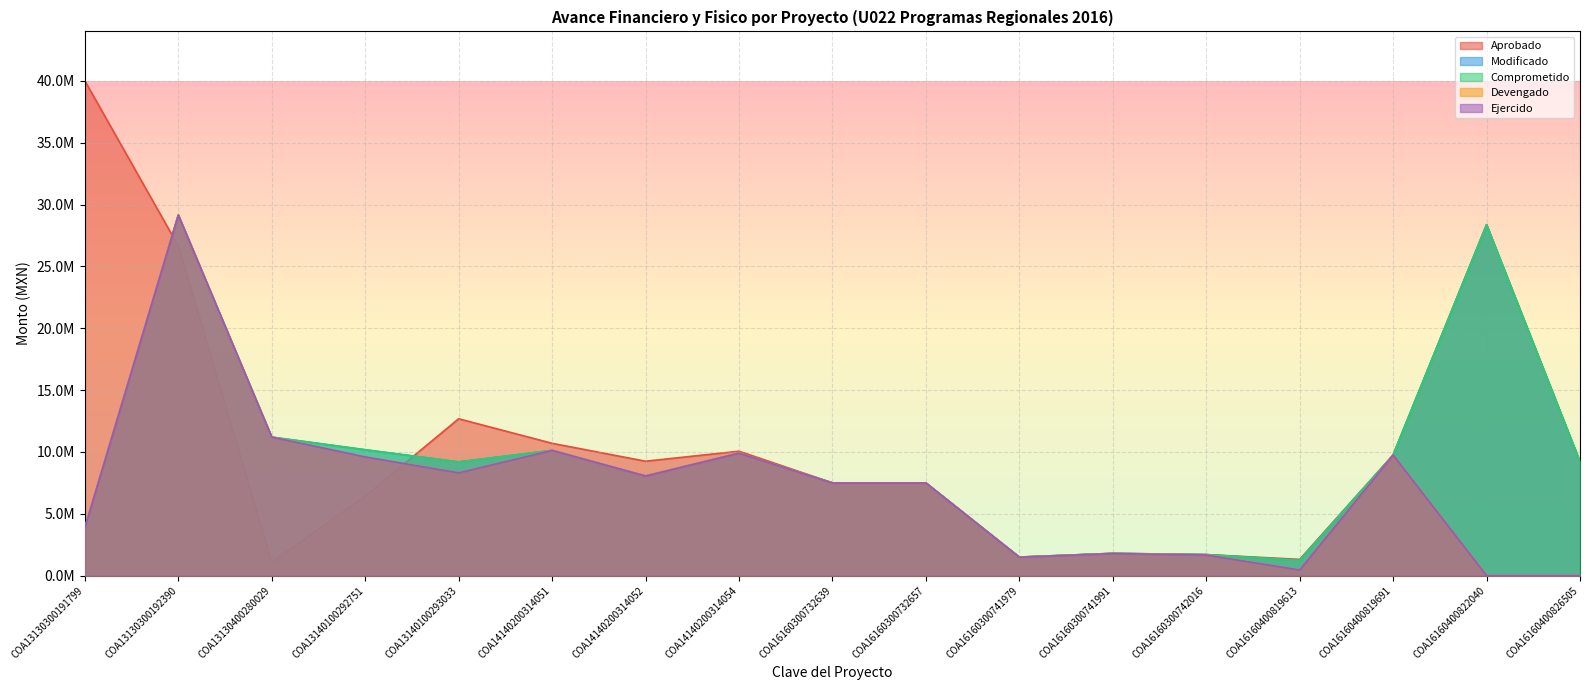

True or false: Modificado and Ejercido cross at least once.

False